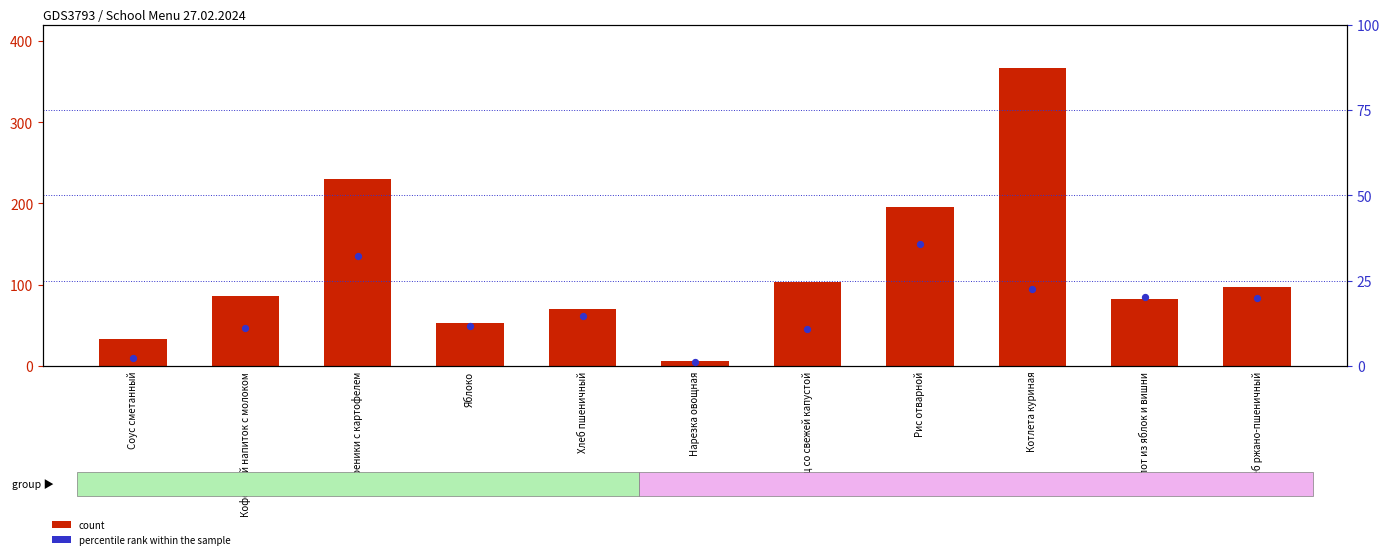

At which category is the sum across all series the highest?

Котлета куриная